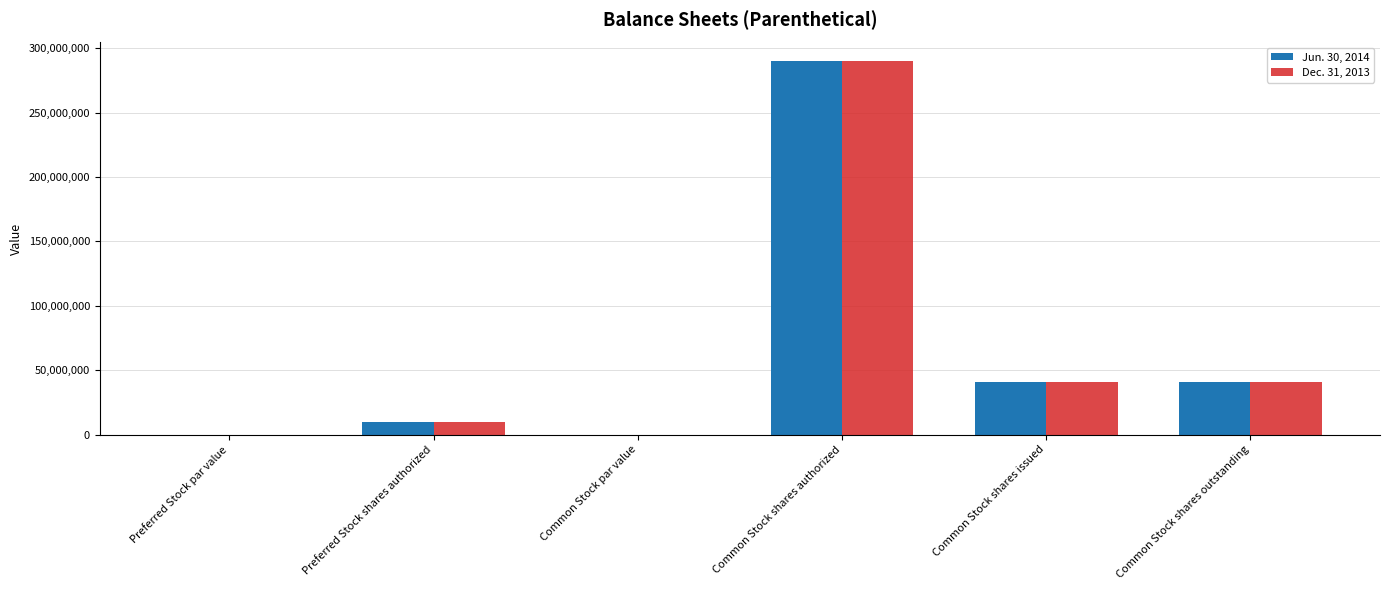

Is it true that Jun. 30, 2014 equals 0.0 at Preferred Stock par value?

True